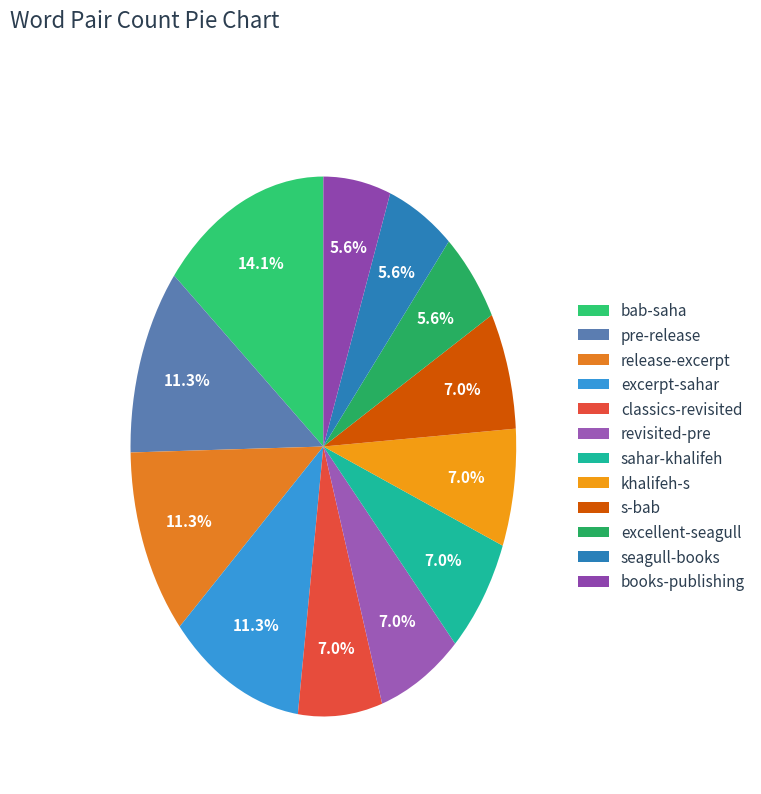

To the nearest percent, what portion does s-bab represent?

7%